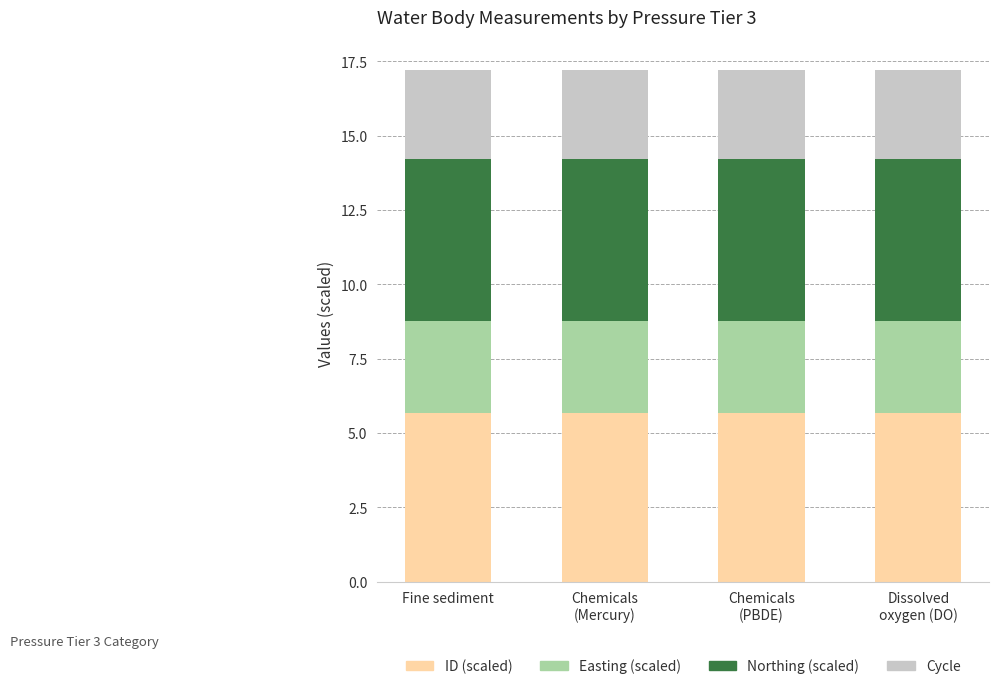

How many bars are there in total?

4